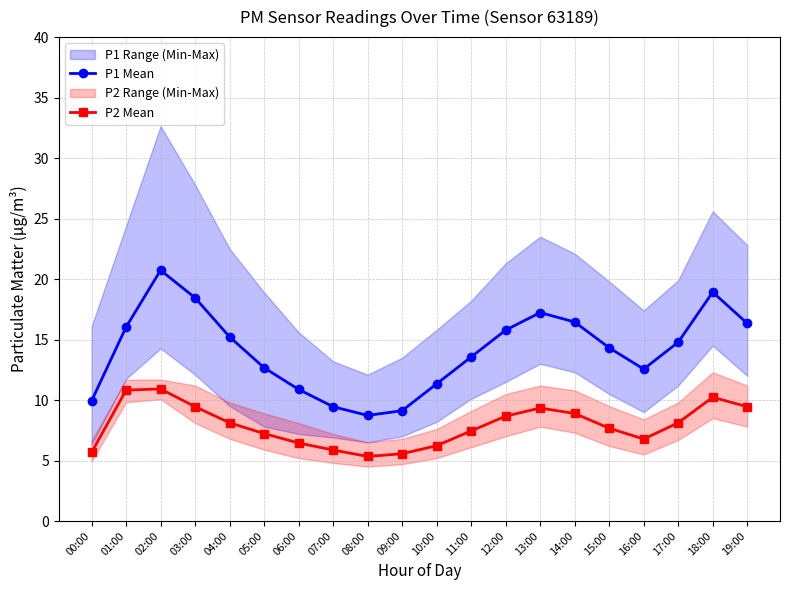

Reading left to right, extract all data points from this chart.

P1 Mean: 9.9	16.0	20.7	18.4	15.2	12.7	10.9	9.4	8.7	9.1	11.3	13.6	15.8	17.2	16.4	14.3	12.6	14.8	18.9	16.3
P2 Mean: 5.7	10.8	10.9	9.4	8.1	7.2	6.5	5.9	5.3	5.6	6.2	7.5	8.7	9.3	8.9	7.7	6.8	8.1	10.2	9.4